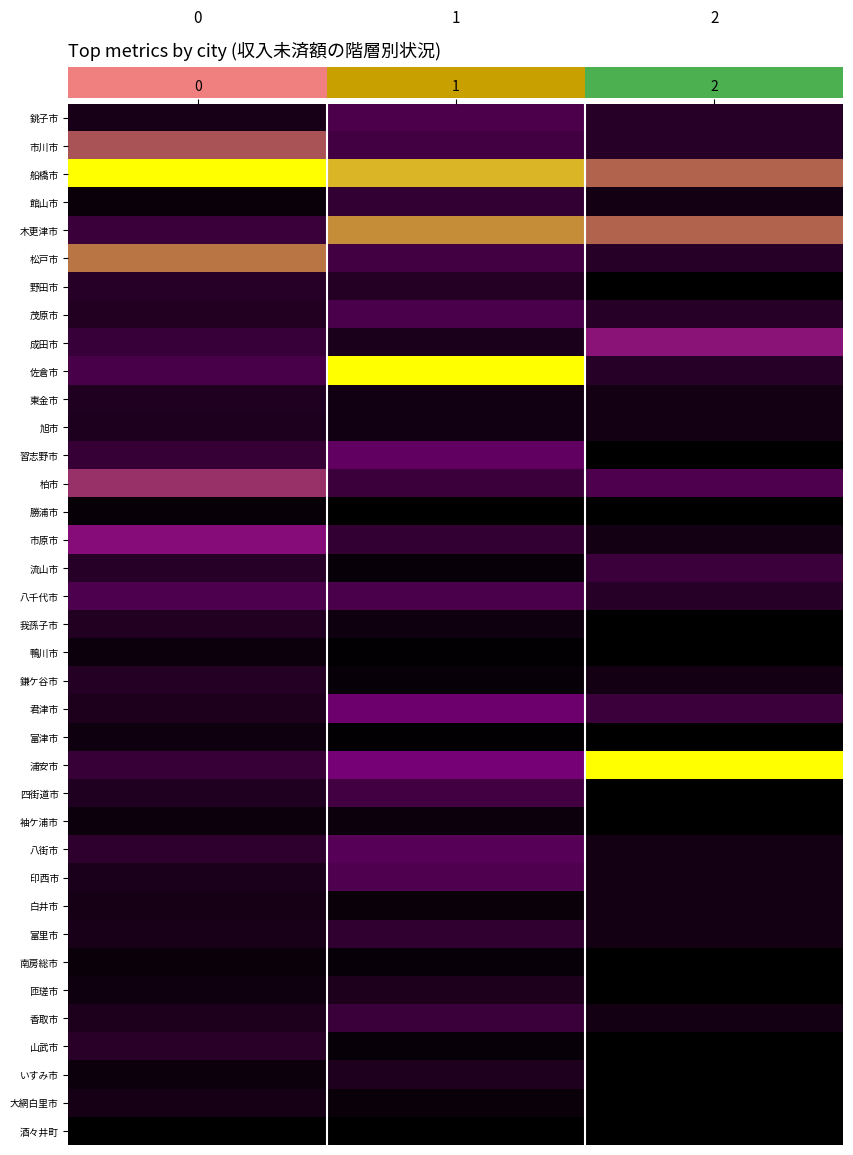

Reading left to right, what are all the values shown in this chart?

銚子市: 0=0.1	1=0.3	2=0.2
市川市: 0=0.7	1=0.3	2=0.2
船橋市: 0=1.0	1=0.9	2=0.7
館山市: 0=0.0	1=0.2	2=0.1
木更津市: 0=0.2	1=0.8	2=0.7
松戸市: 0=0.7	1=0.3	2=0.2
野田市: 0=0.2	1=0.1	2=0.0
茂原市: 0=0.1	1=0.3	2=0.2
成田市: 0=0.2	1=0.1	2=0.5
佐倉市: 0=0.3	1=1.0	2=0.2
東金市: 0=0.1	1=0.1	2=0.1
旭市: 0=0.1	1=0.1	2=0.1
習志野市: 0=0.2	1=0.4	2=0.0
柏市: 0=0.6	1=0.2	2=0.3
勝浦市: 0=0.0	1=0.0	2=0.0
市原市: 0=0.5	1=0.2	2=0.1
流山市: 0=0.2	1=0.0	2=0.2
八千代市: 0=0.3	1=0.3	2=0.2
我孫子市: 0=0.1	1=0.1	2=0.0
鴨川市: 0=0.0	1=0.0	2=0.0
鎌ケ谷市: 0=0.1	1=0.0	2=0.1
君津市: 0=0.1	1=0.4	2=0.2
富津市: 0=0.1	1=0.0	2=0.0
浦安市: 0=0.2	1=0.5	2=1.0
四街道市: 0=0.1	1=0.3	2=0.0
袖ケ浦市: 0=0.0	1=0.1	2=0.0
八街市: 0=0.2	1=0.3	2=0.1
印西市: 0=0.1	1=0.3	2=0.1
白井市: 0=0.1	1=0.0	2=0.1
富里市: 0=0.1	1=0.2	2=0.1
南房総市: 0=0.0	1=0.0	2=0.0
匝瑳市: 0=0.1	1=0.1	2=0.0
香取市: 0=0.1	1=0.2	2=0.1
山武市: 0=0.2	1=0.0	2=0.0
いすみ市: 0=0.0	1=0.1	2=0.0
大網白里市: 0=0.1	1=0.0	2=0.0
酒々井町: 0=0.0	1=0.0	2=0.0